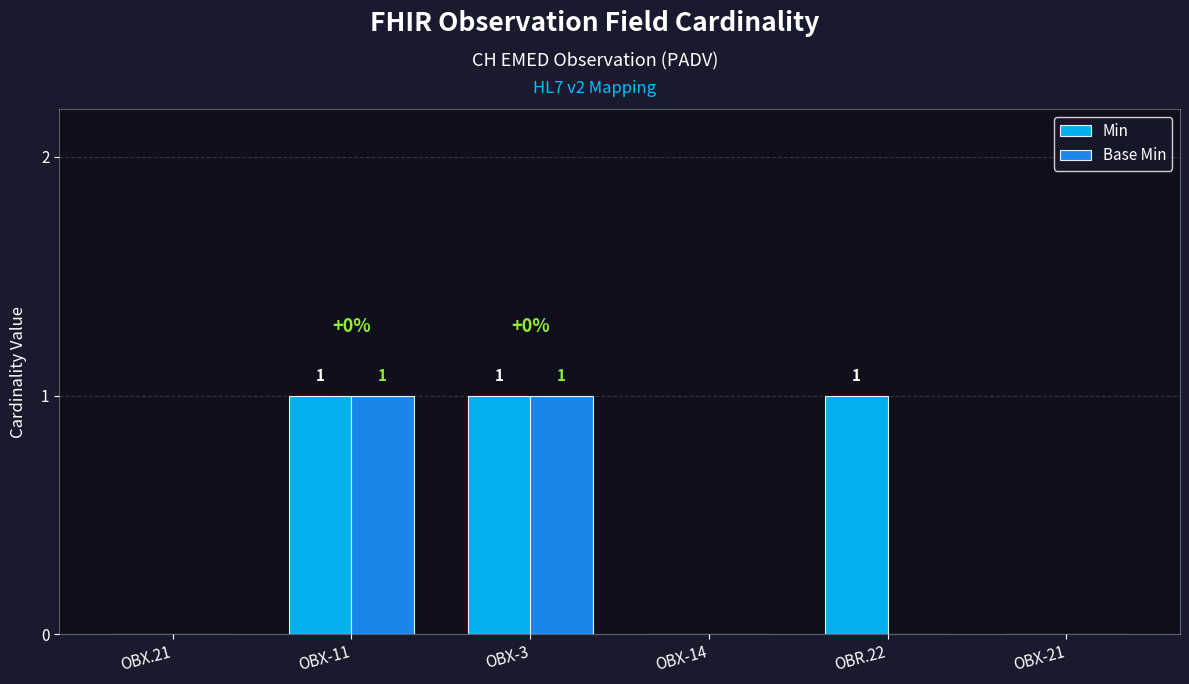

Which series has the largest total across all categories?

Min